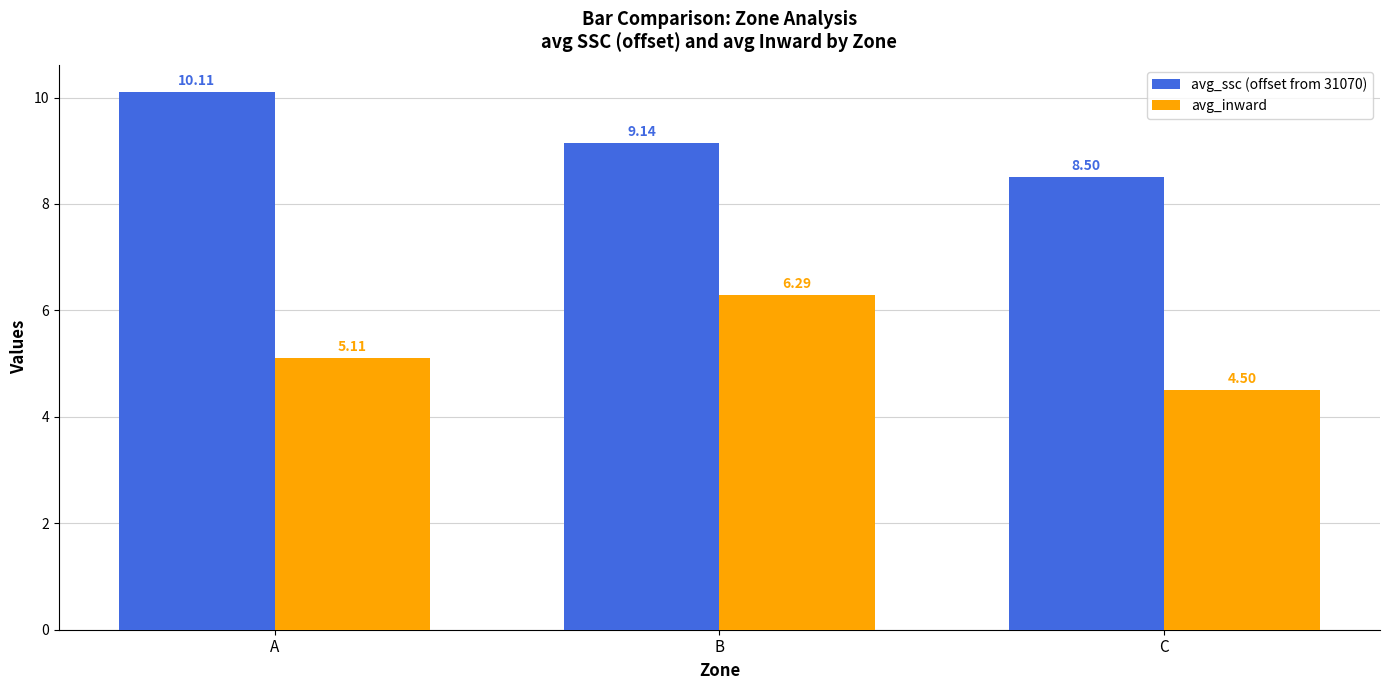

Where is avg_inward nearest to the value 5?

A